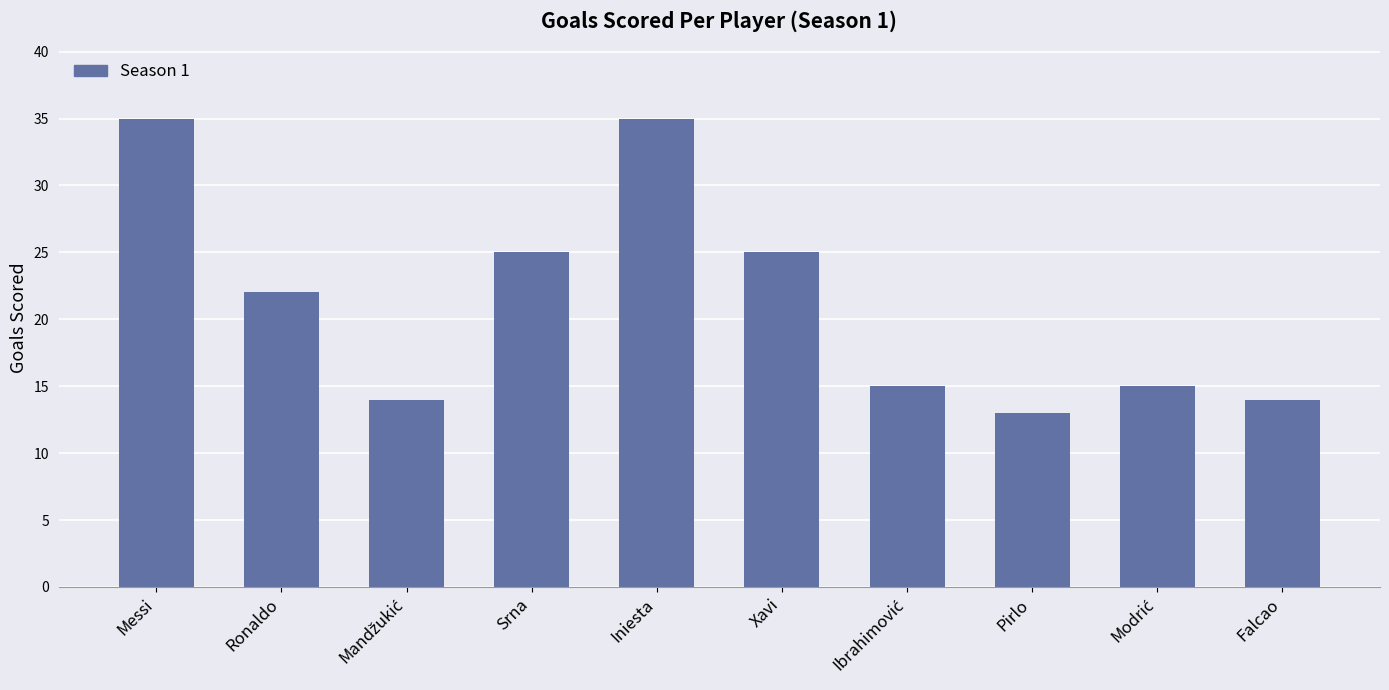

Approximately how many times larger is the value at Xavi compared to Messi?

0.7